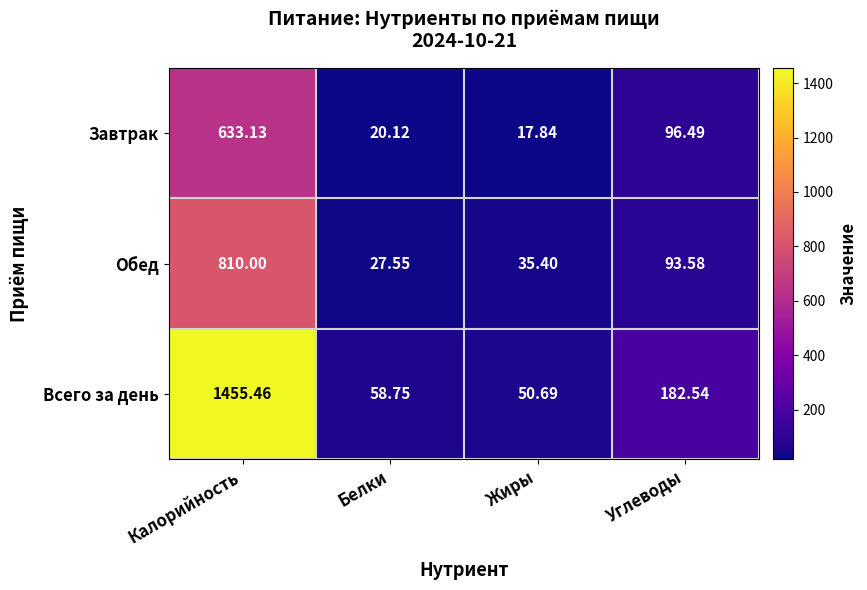

How many series are shown in this chart?

3